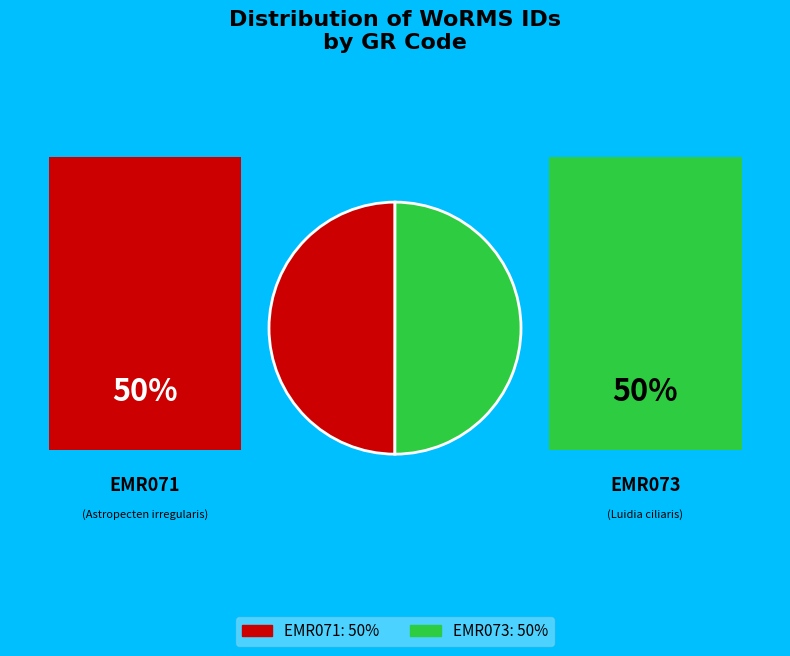

How many segments does this pie chart have?

2